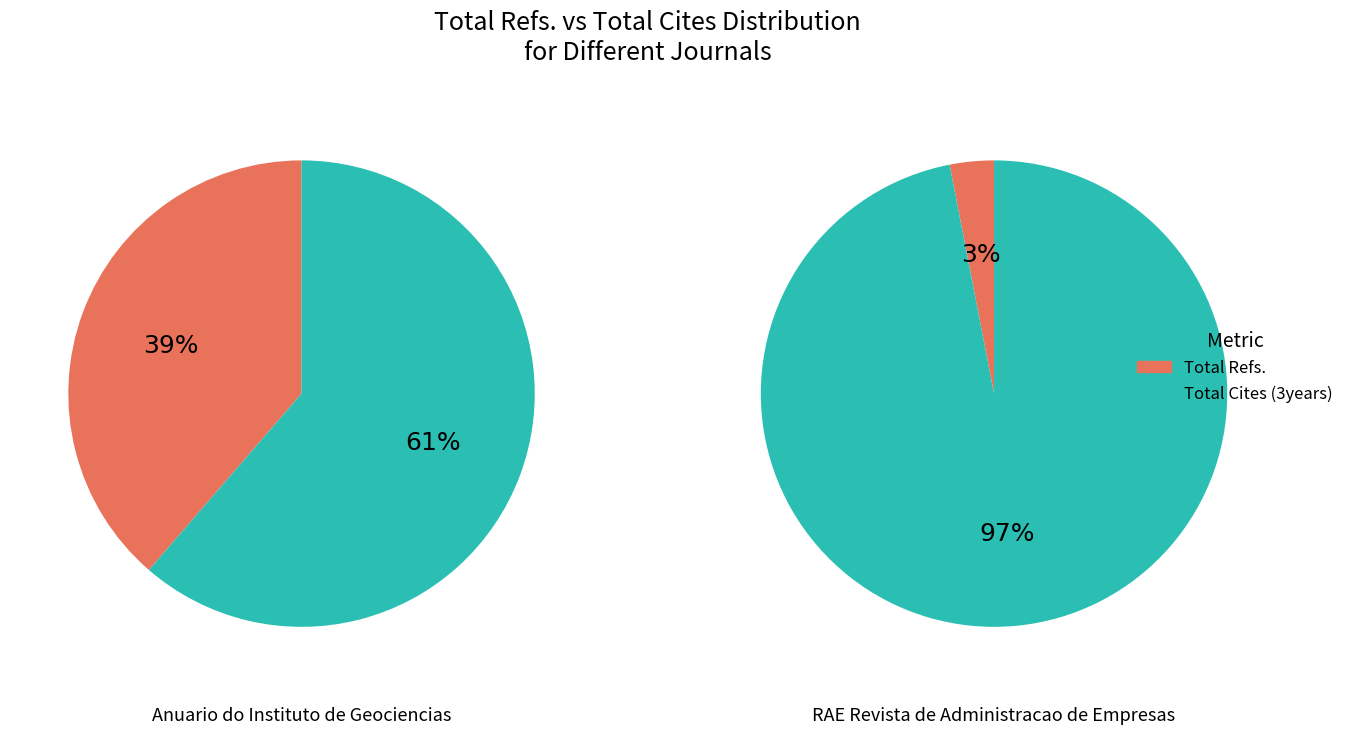

Does any single category account for the majority?

Yes